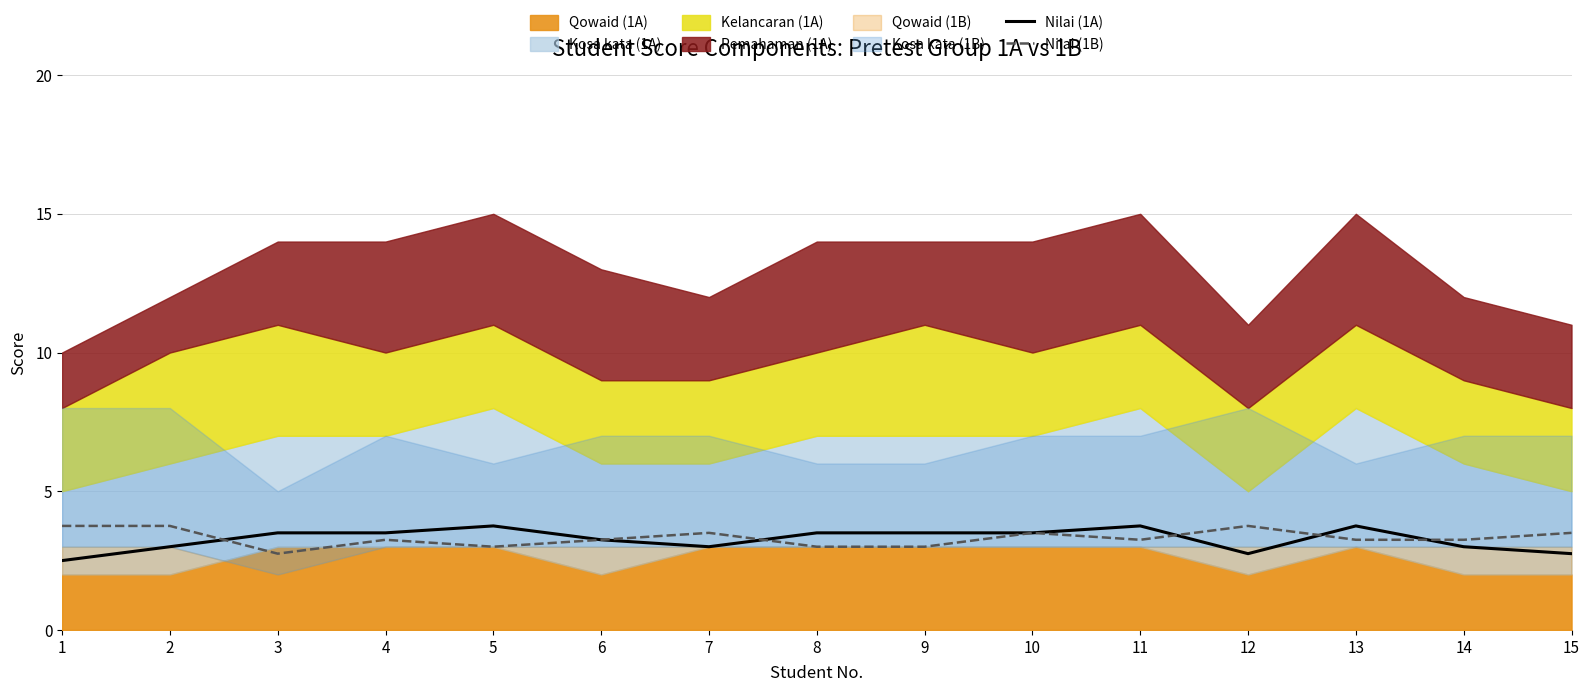

Is it true that Nilai (1B) equals 0.6 at 9?

False